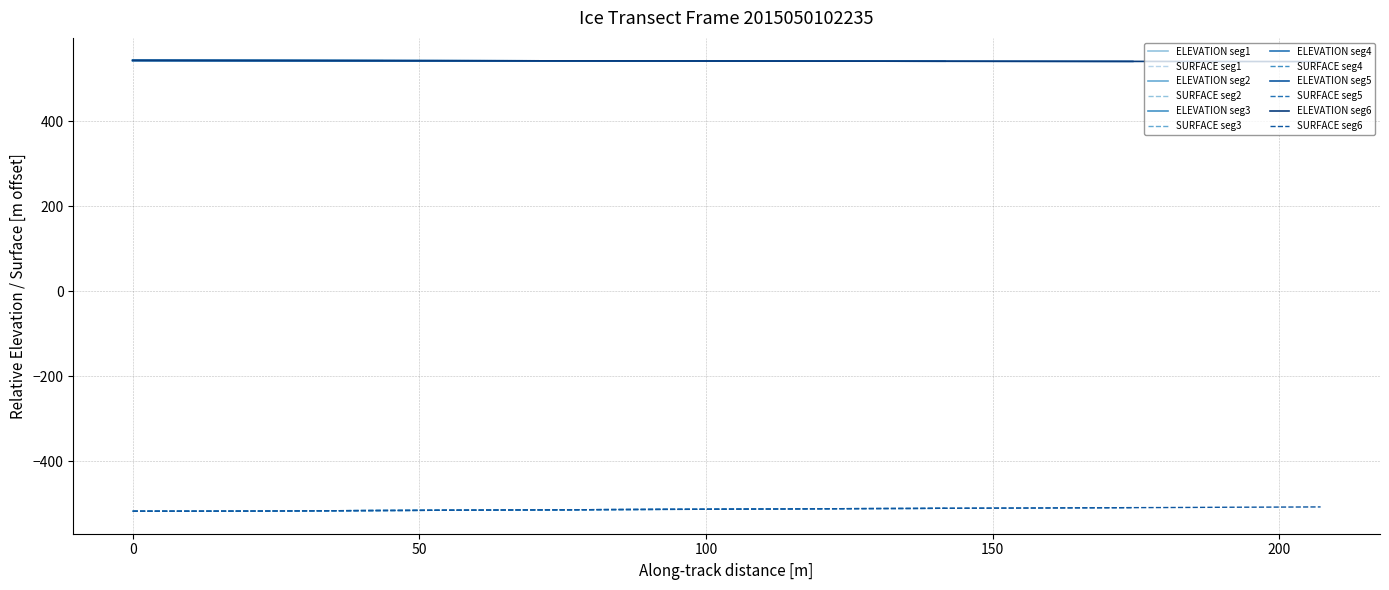

What is the highest value of the SURFACE seg1 series?

-516.0